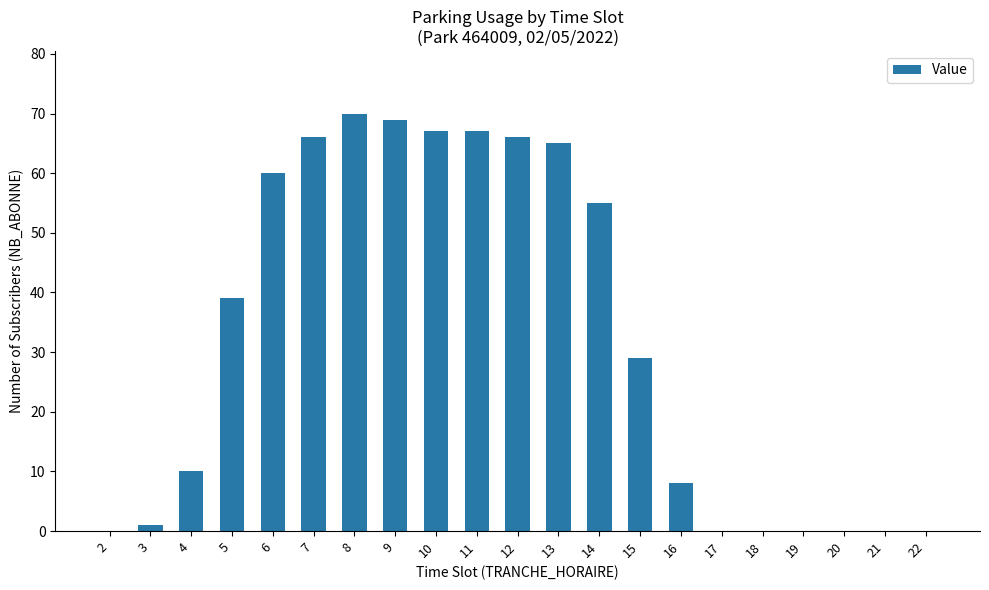

Where is the data nearest to the value 35?

5